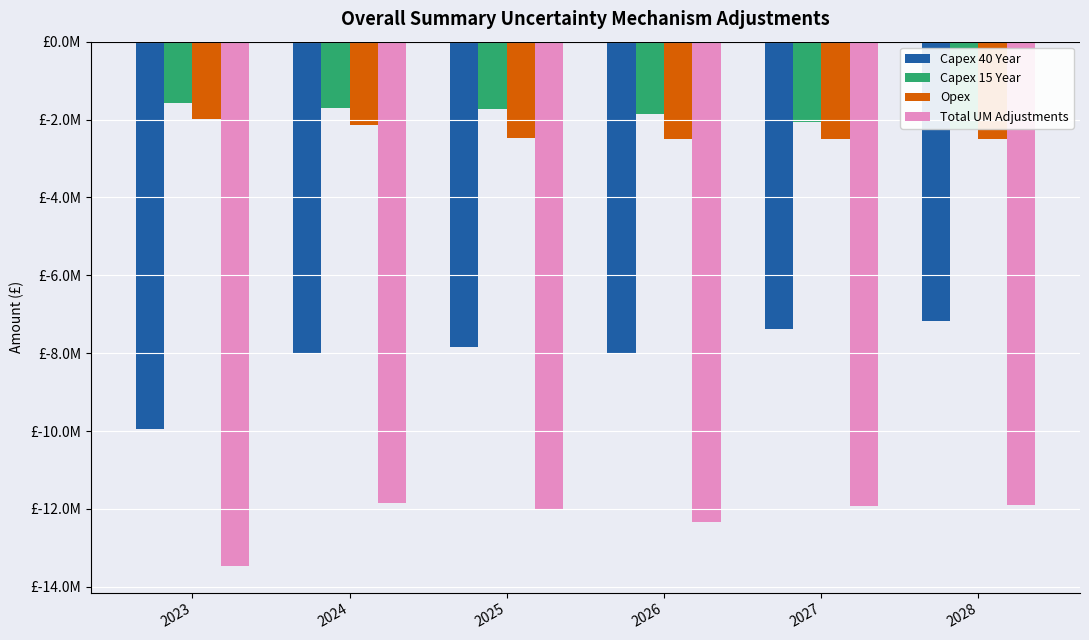

Does the chart contain any negative values?

Yes